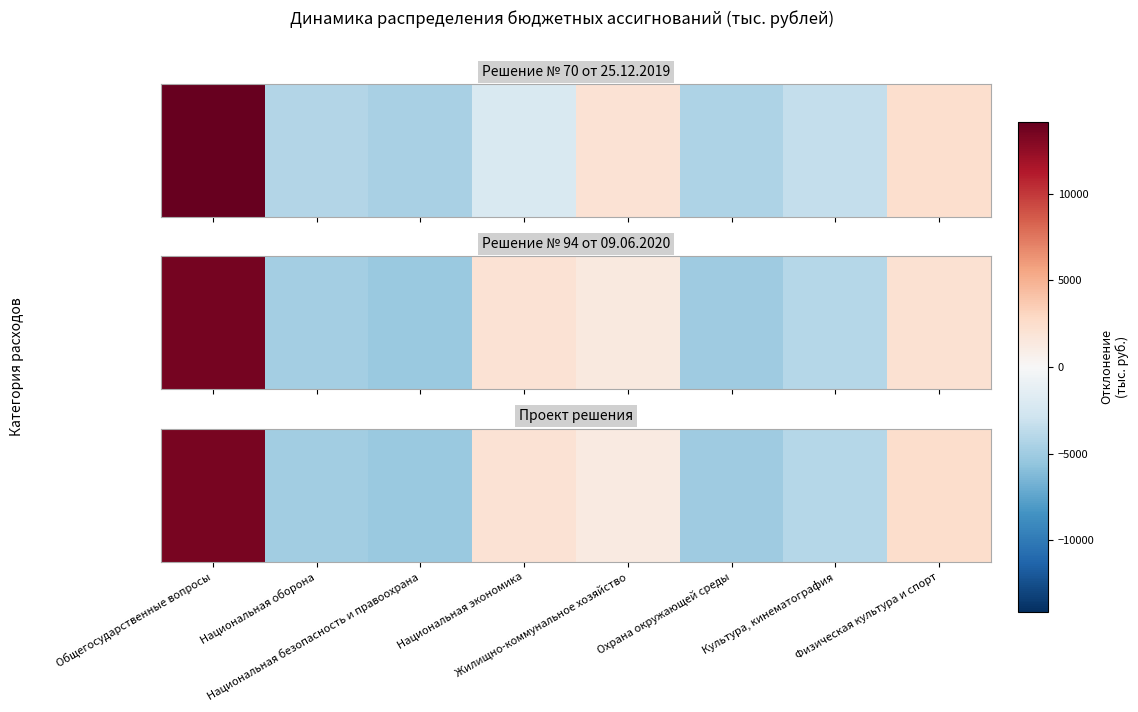

What is the difference between the values at Национальная безопасность и правоохрана and Общегосударственные вопросы?

18743.4